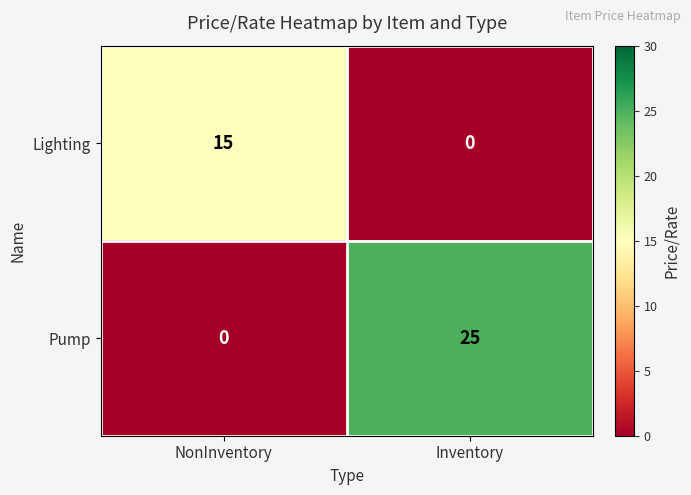

Which series has the widest spread of values?

Pump